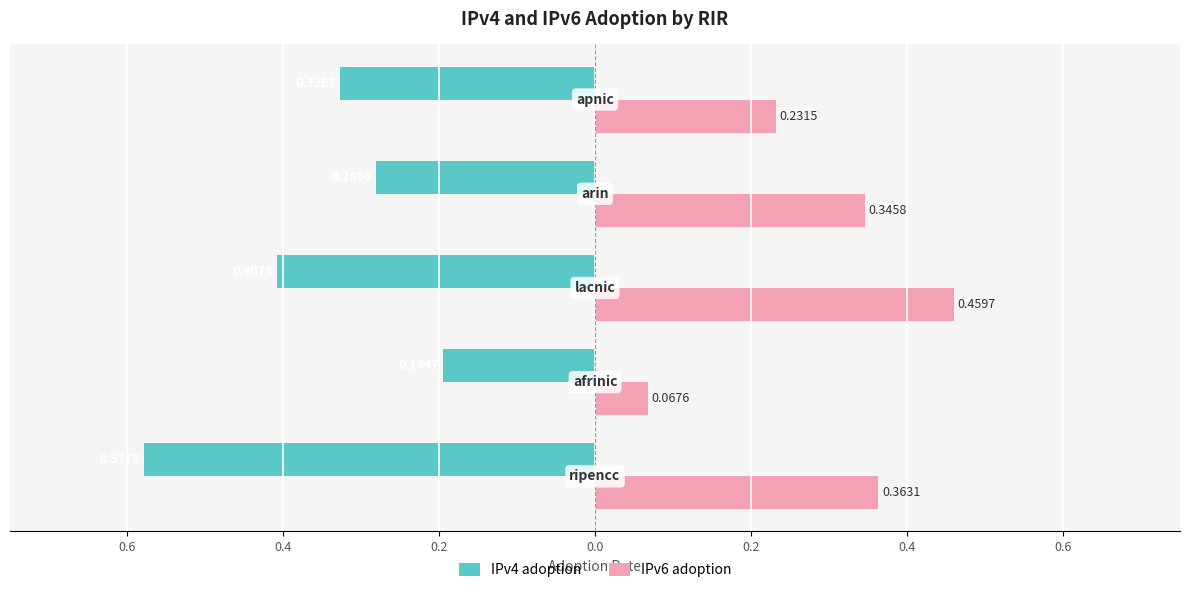

What are all the series names shown in the legend?

IPv4 adoption, IPv6 adoption